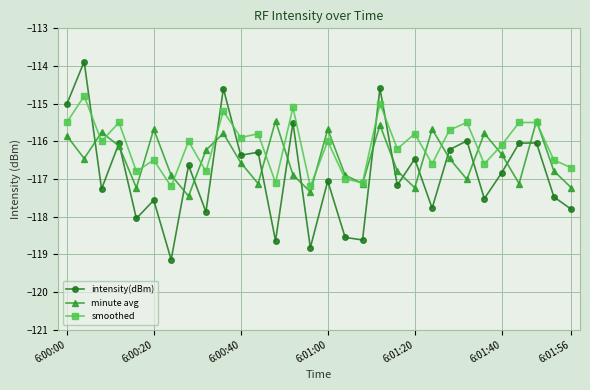

Which series has the largest range (max minus min)?

intensity(dBm)